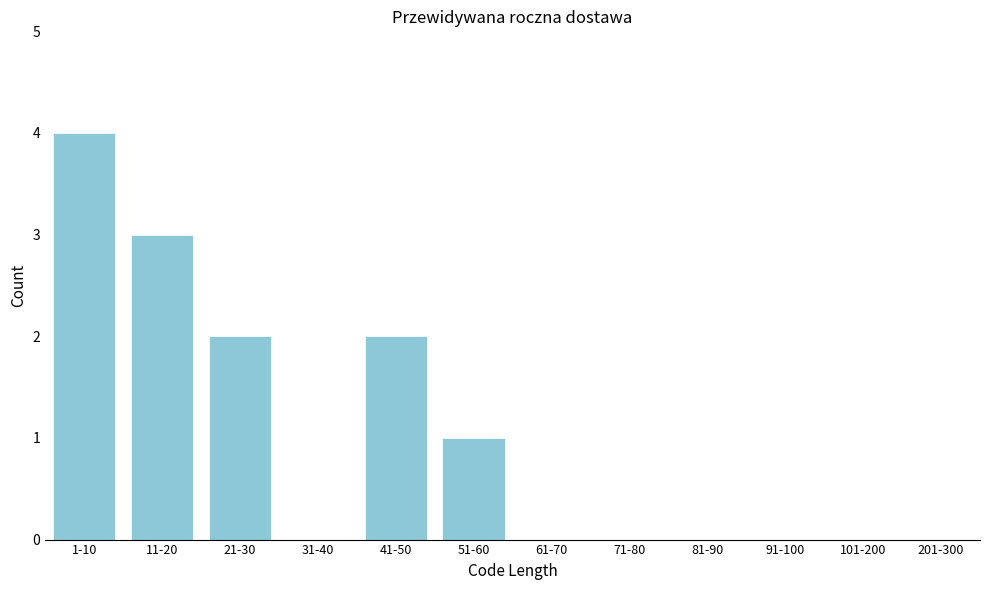

Reading left to right, extract all data points from this chart.

1-10=4	11-20=3	21-30=2	31-40=0	41-50=2	51-60=1	61-70=0	71-80=0	81-90=0	91-100=0	101-200=0	201-300=0